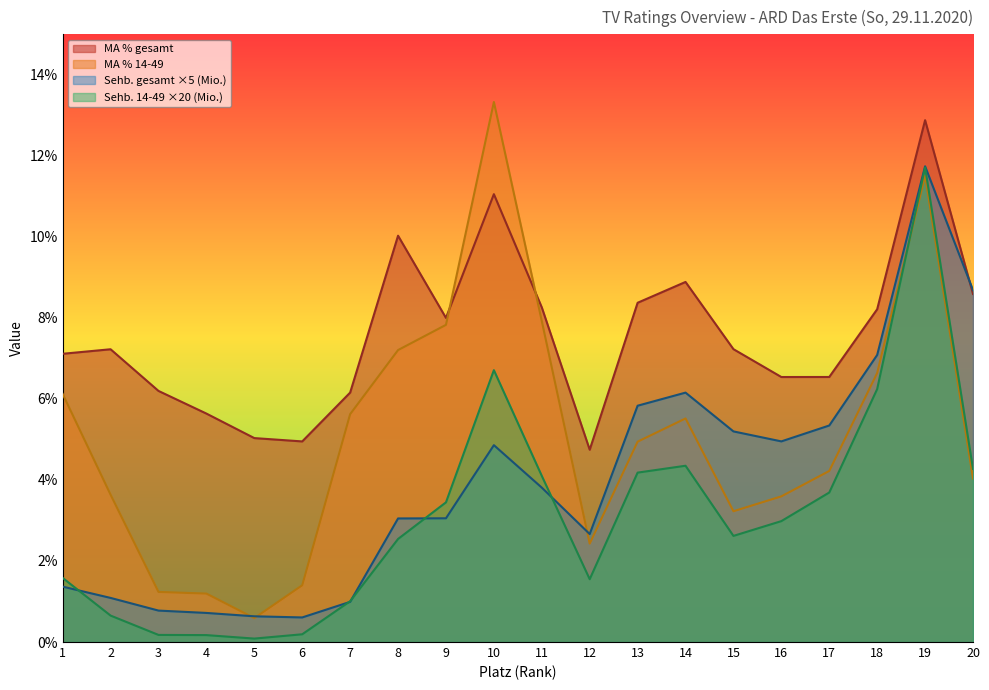

Which series has the widest spread of values?

MA % 14-49